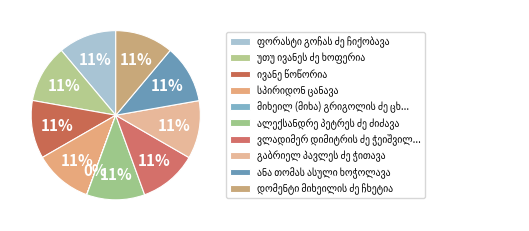

The ალექსანდრე პეტრეს ძე ძიძავა slice represents 1% of the pie. True or false?

False